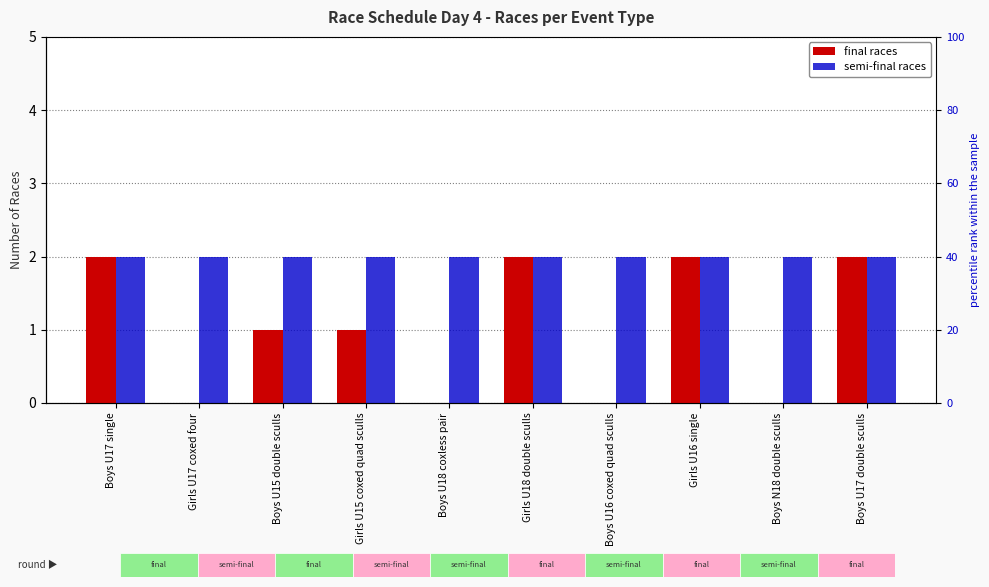

Reading left to right, list all the values displayed in this chart.

final: 2	0	1	1	0	2	0	2	0	2
semi-final: 2	2	2	2	2	2	2	2	2	2